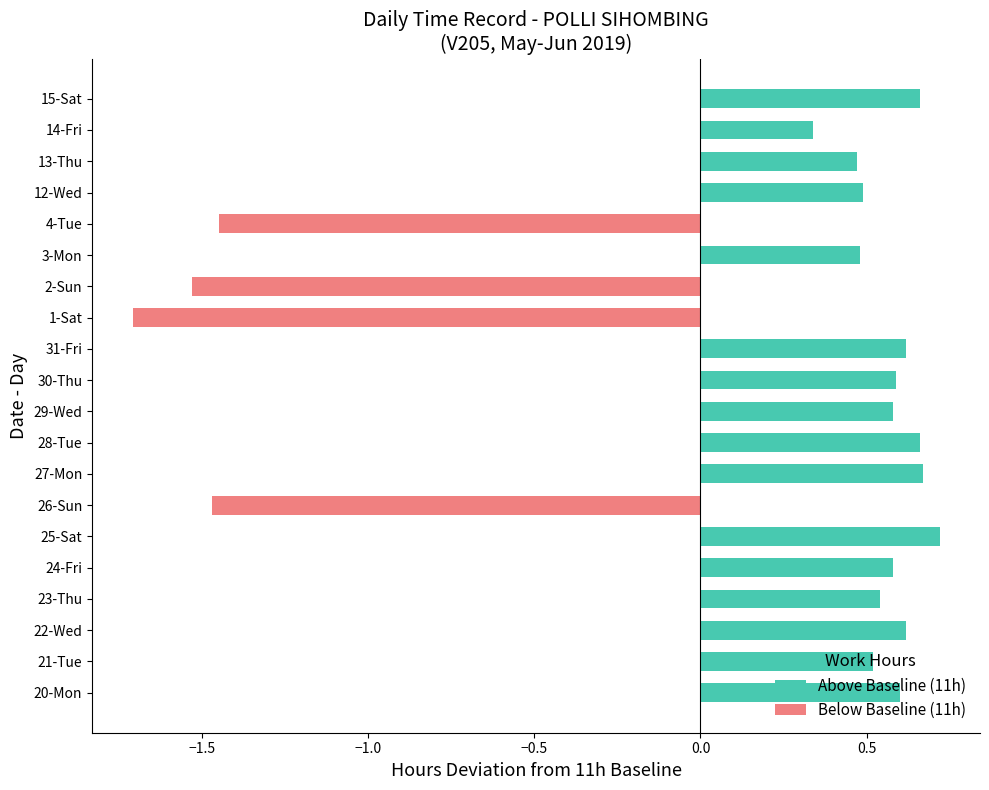

Is the value of Below Baseline (11h) at 27-Mon greater than the value of Above Baseline (11h) at 2-Sun?

No